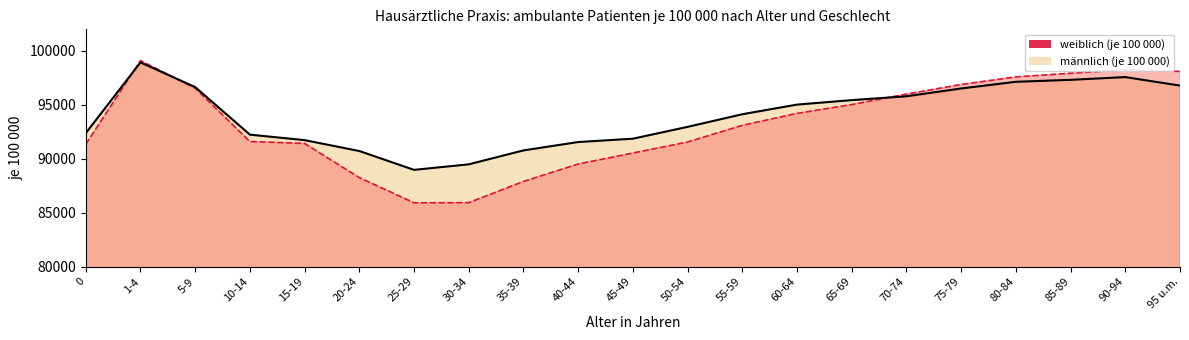

Is it true that weiblich (je 100 000) equals 58547 at 35-39?

False